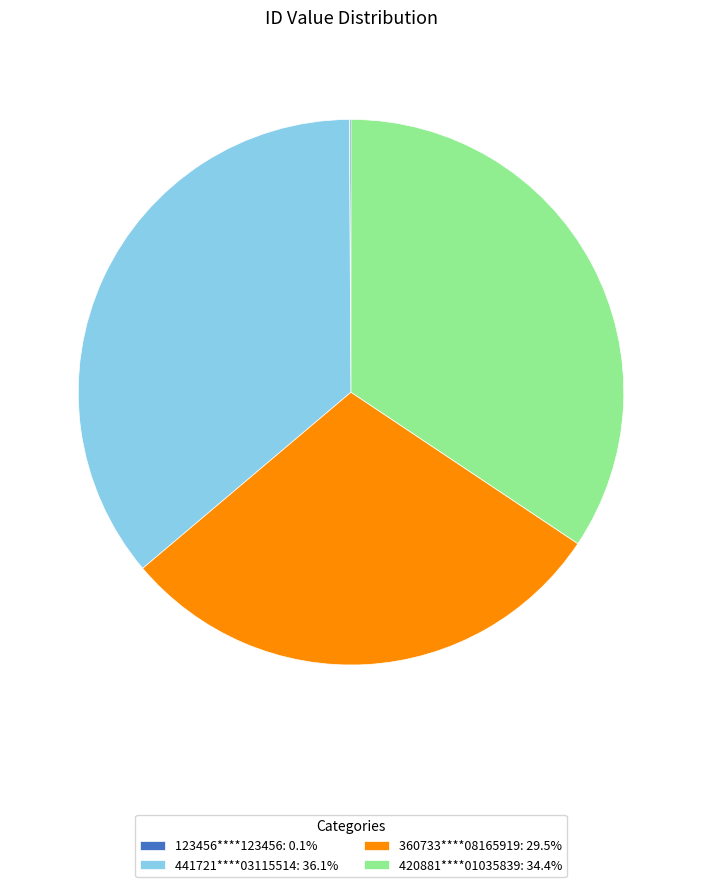

Does any single category account for the majority?

No